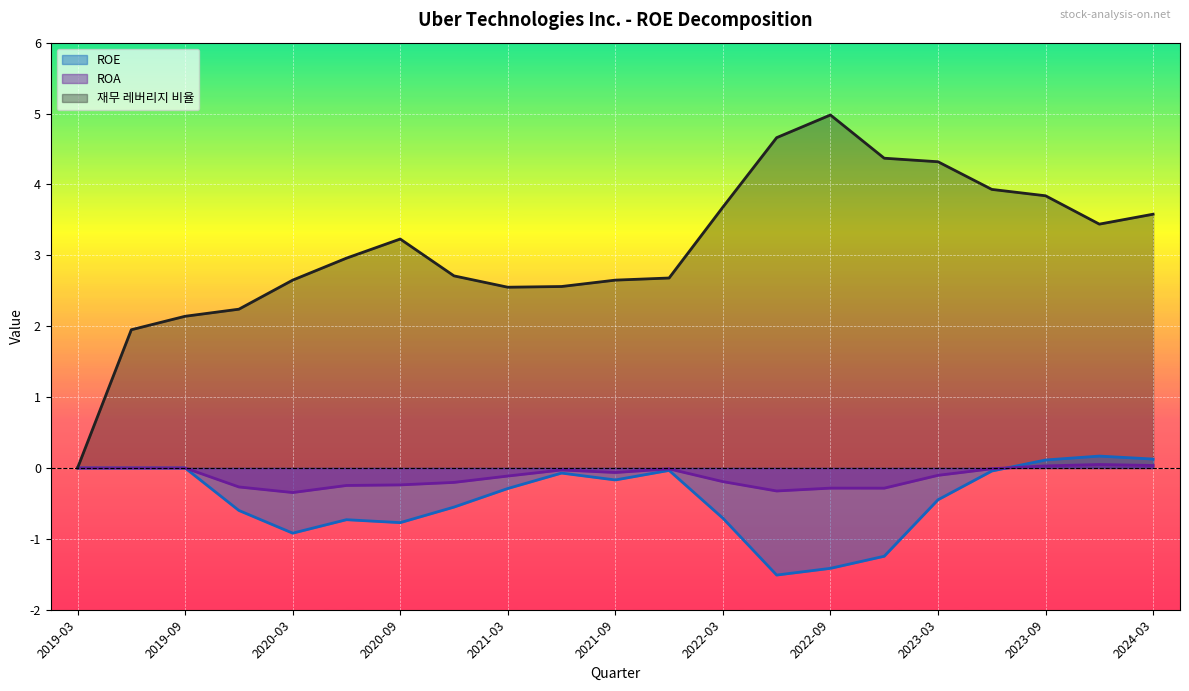

At how many categories does at least one series exceed 1?

20